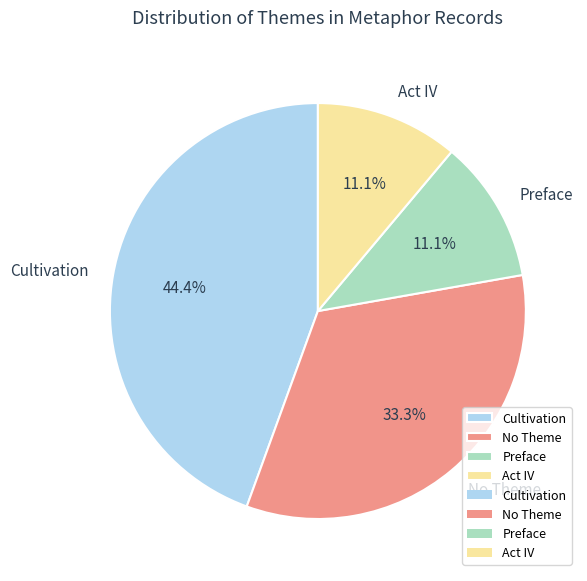

Between No Theme and Act IV, which is larger?

No Theme